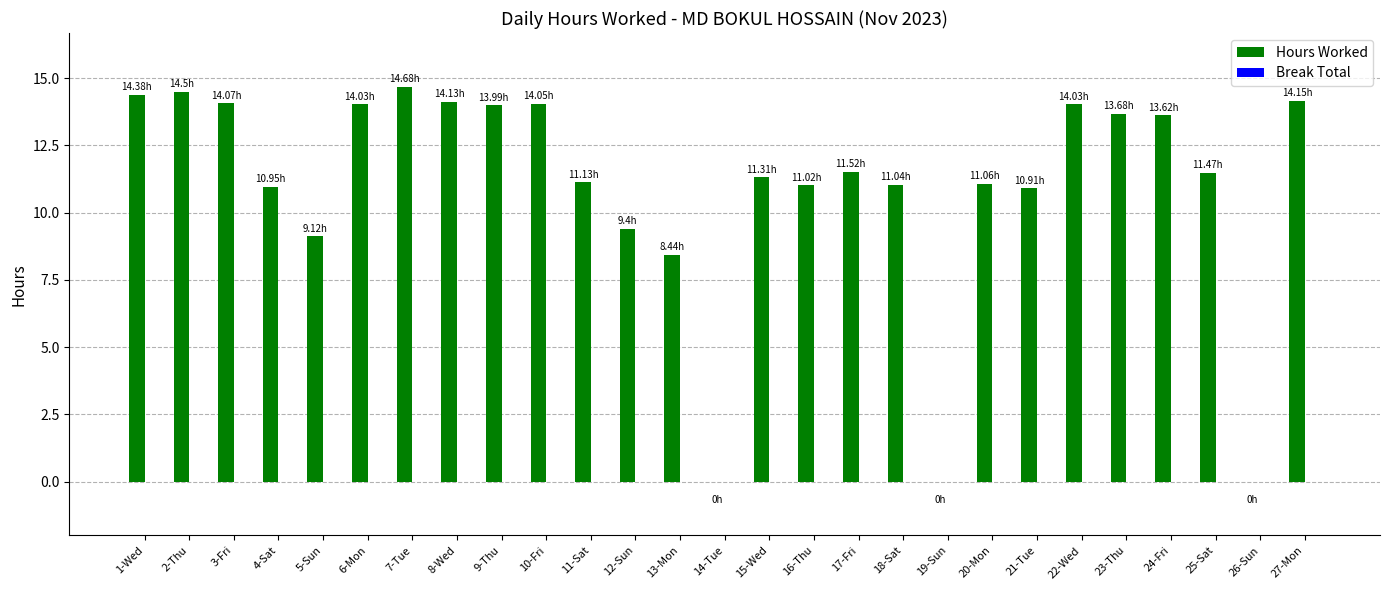

Approximately how many times larger is the value at 4-Sat compared to 12-Sun?

1.2